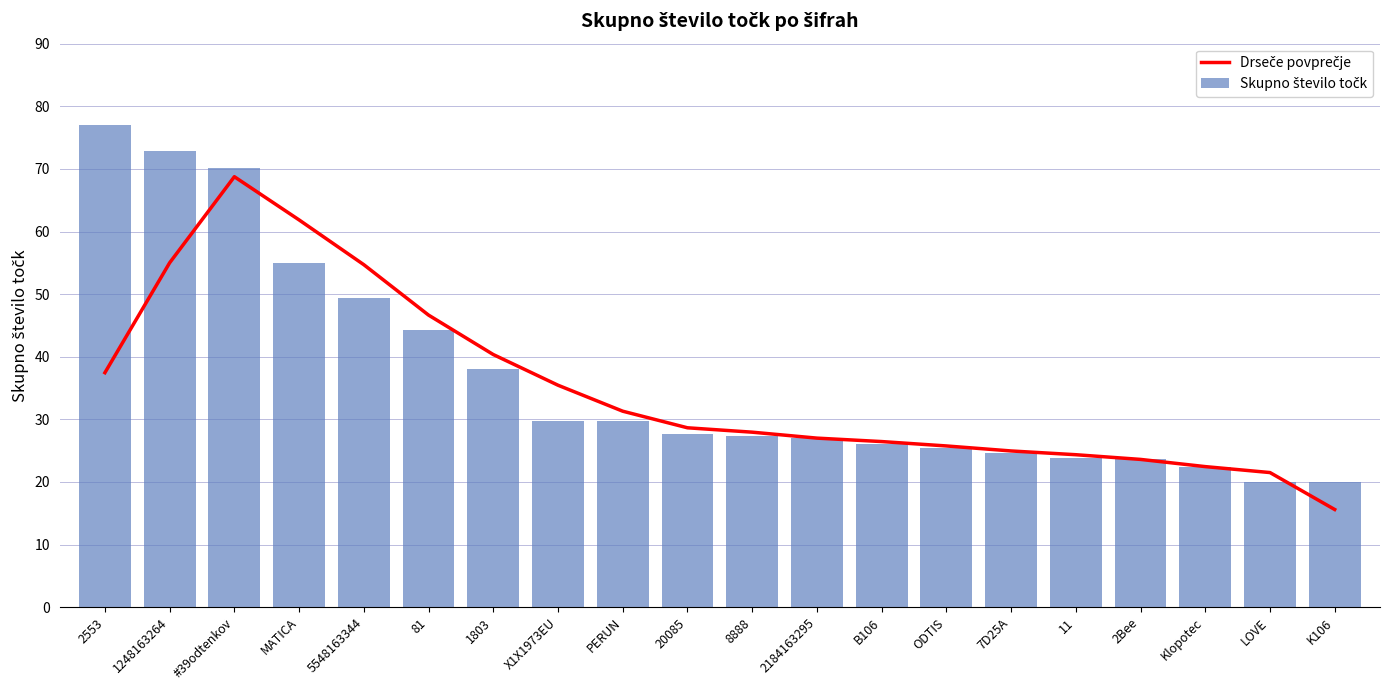

Which label corresponds to the largest value in the chart?

2553